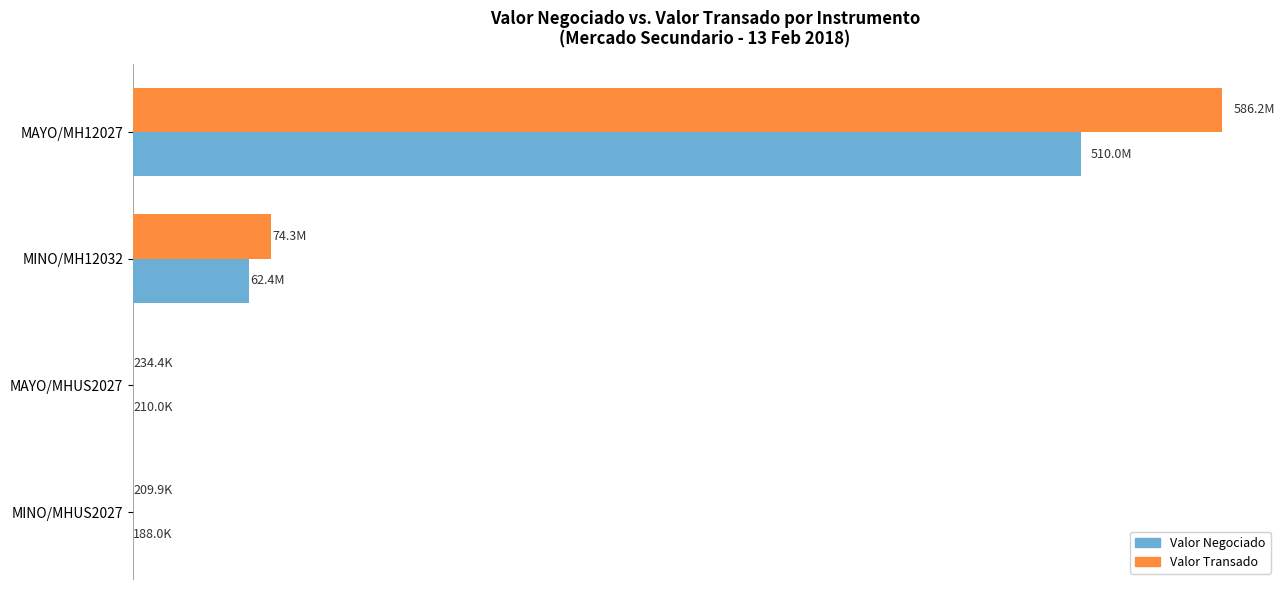

What is the sum of all Valor Negociado values?

572798000.0